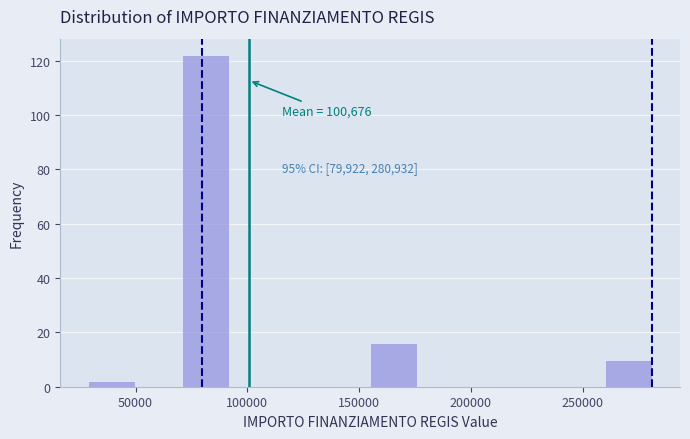

Over which range of the x-axis is the bar tallest?

70000 to 90000